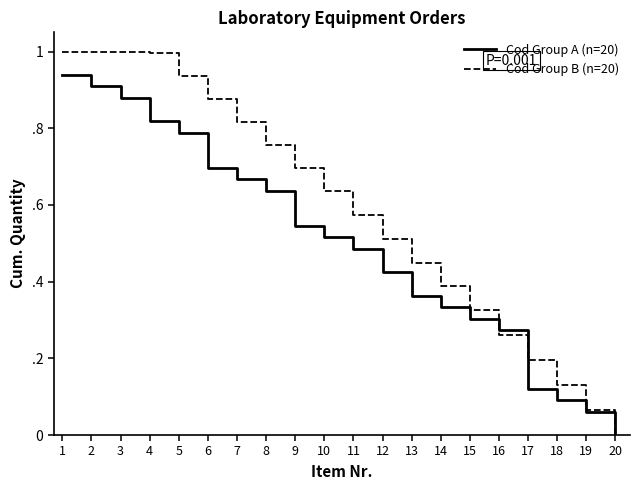

List the labels in order of Cod Group B (n=20) value, largest first.

1, 2, 3, 4, 5, 6, 7, 8, 9, 10, 11, 12, 13, 14, 15, 16, 17, 18, 19, 20